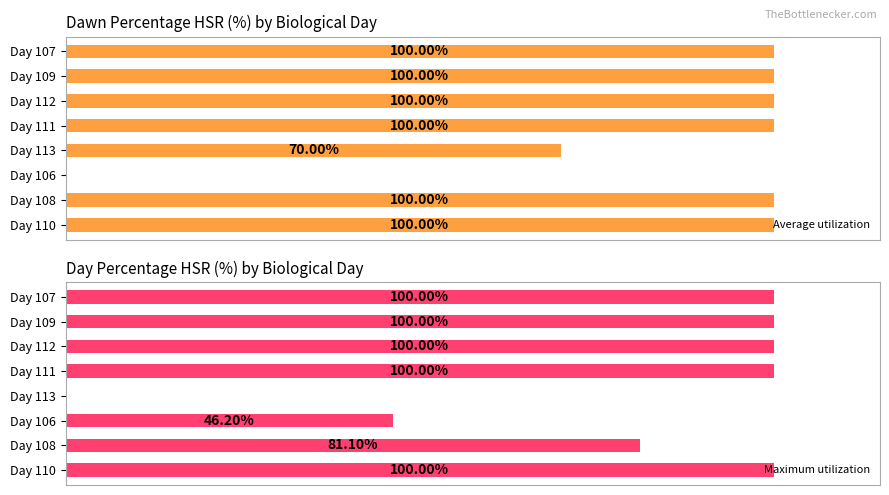

How many categories are shown in the chart?

8